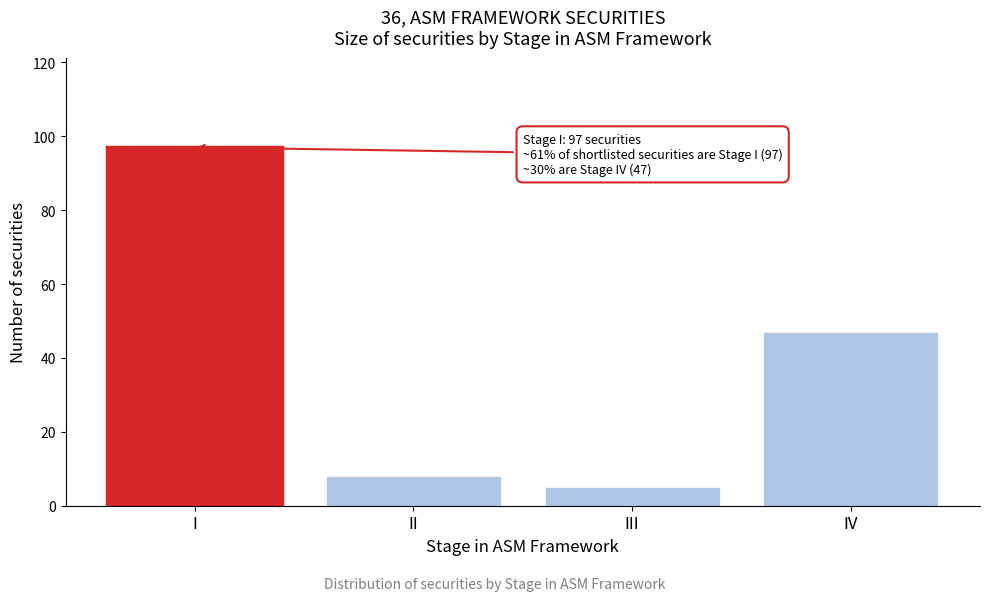

Reading right to left, list all the values displayed in this chart.

IV=47	III=5	II=8	I=97